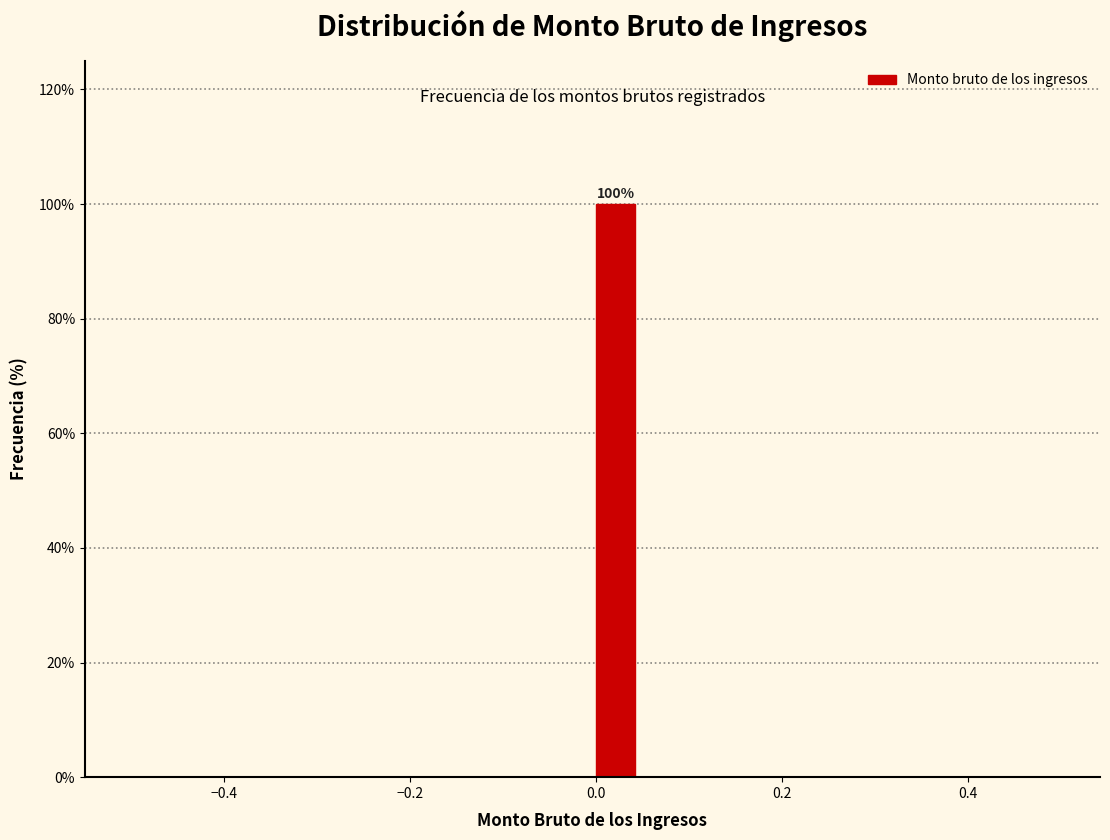

Around what value on the x-axis is the tallest bar? Give the approximate position of its centre, as read against the axis.

0.02